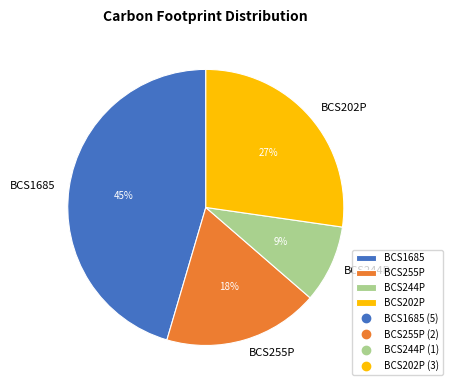

To the nearest percent, what portion does BCS1685 represent?

45%